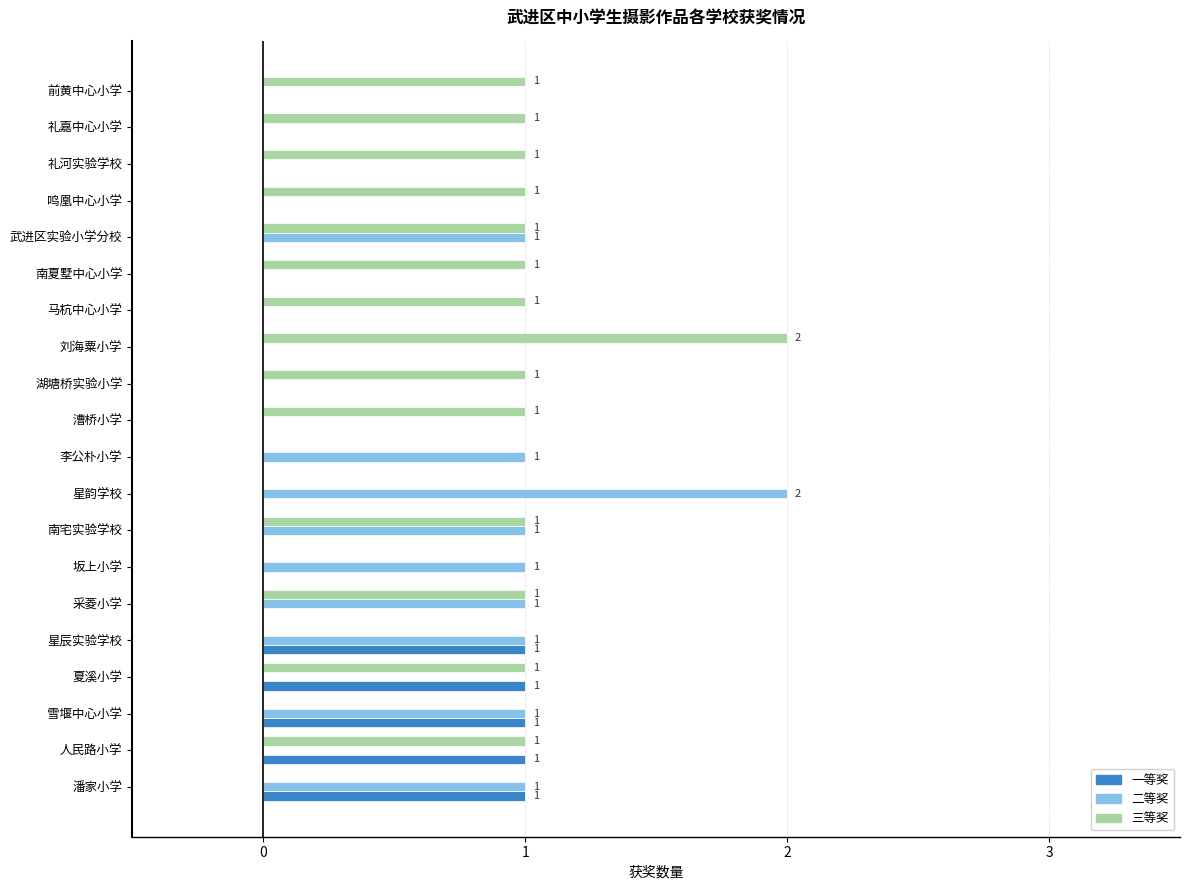

What is the sum of the 三等奖 values at 采菱小学 and 刘海粟小学?

3